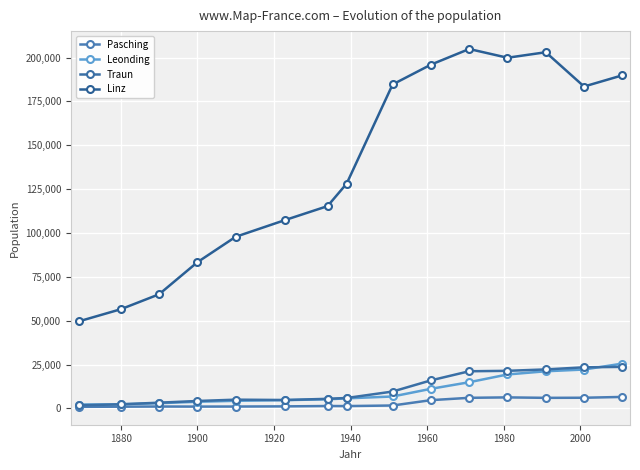

What is the minimum value for Pasching?

942